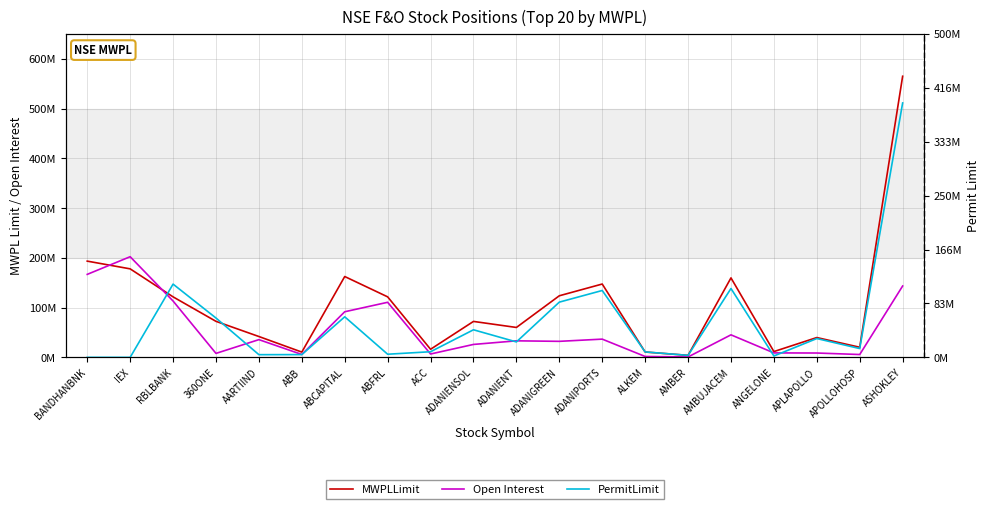

Between ABFRL and APOLLOHOSP, which is larger?

ABFRL